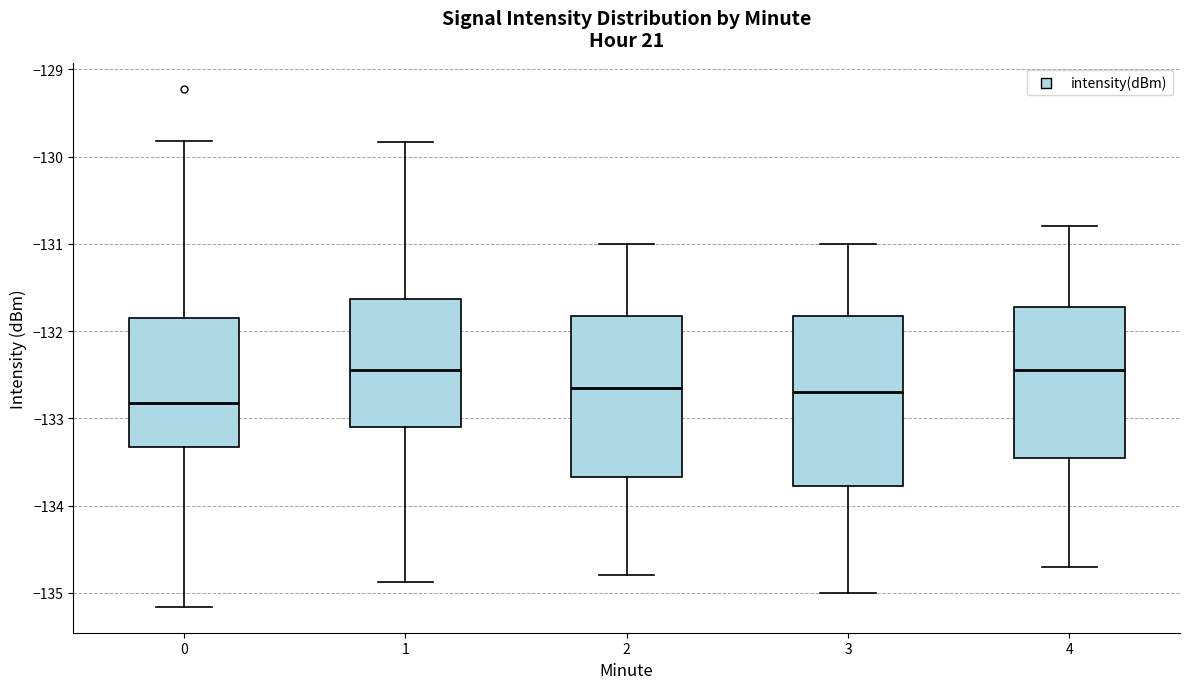

Reading left to right, transcribe this box plot: for each box, give where its median line is, the range the box spans, and where its two whiskers end, as read against the y-axis. The values are not printed on the chart, so give them approximately, as read against the axis.

0: median -132.8, box -133.3 to -131.9, whiskers -135.2 to -129.8
1: median -132.4, box -133.1 to -131.6, whiskers -134.9 to -129.8
2: median -132.6, box -133.7 to -131.8, whiskers -134.8 to -131.0
3: median -132.7, box -133.8 to -131.8, whiskers -135.0 to -131.0
4: median -132.4, box -133.4 to -131.7, whiskers -134.7 to -130.8